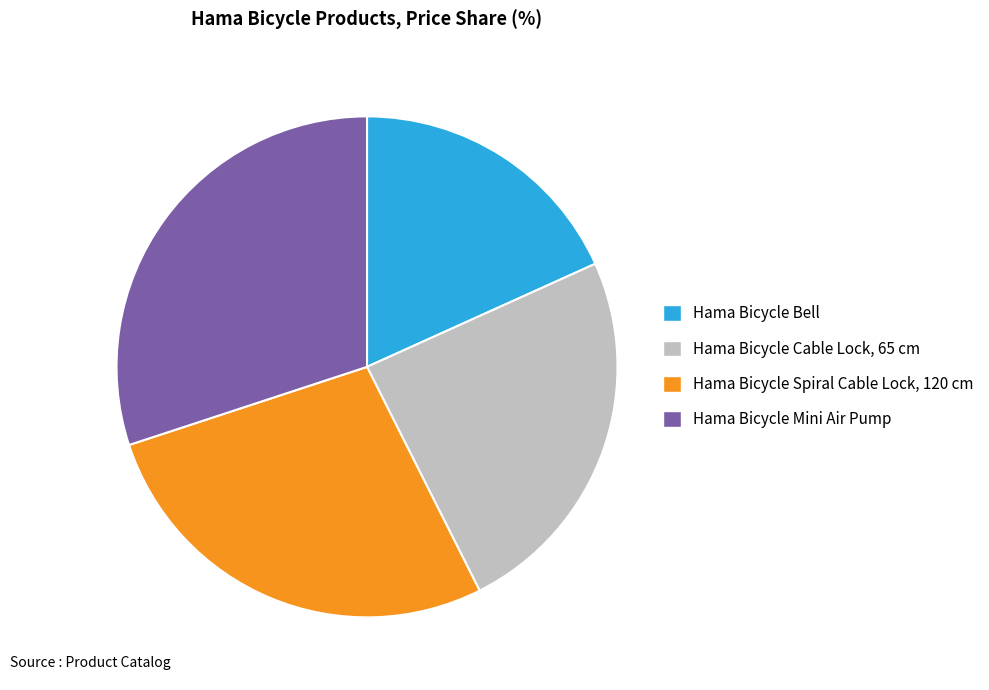

Is the sum of Hama Bicycle Mini Air Pump and Hama Bicycle Bell greater than half?

No